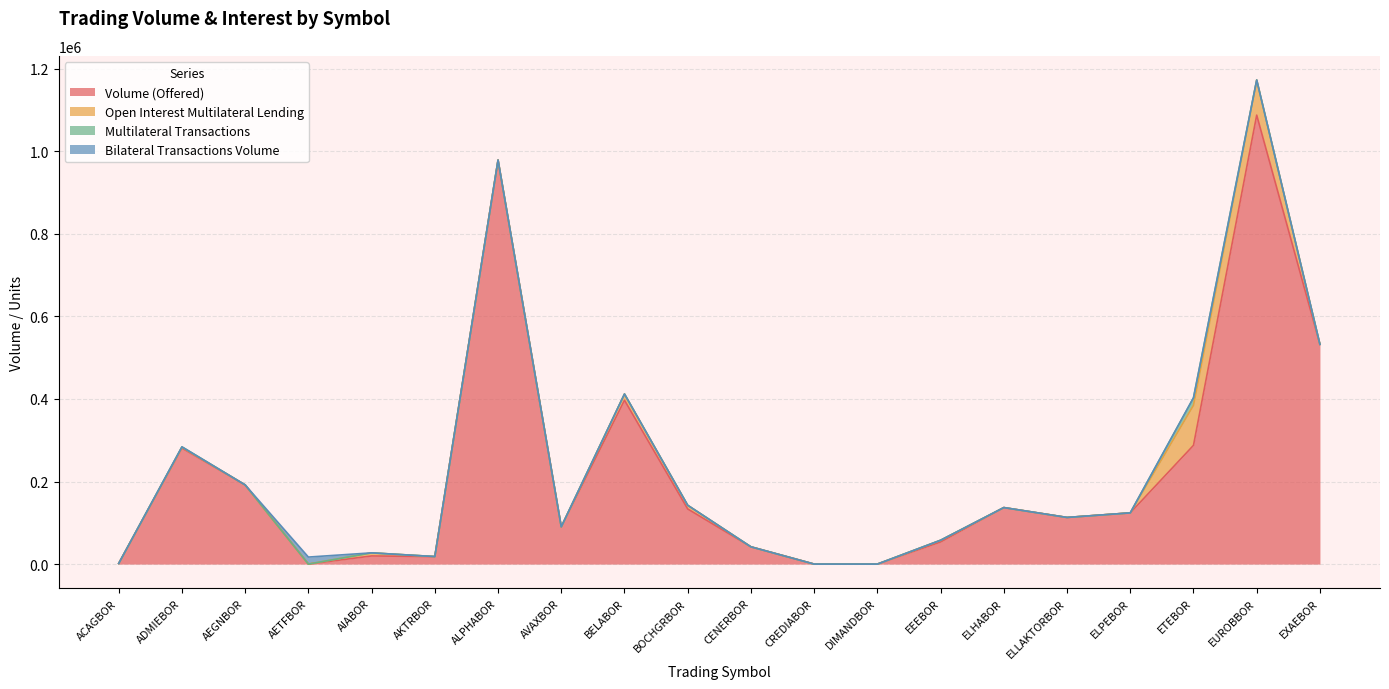

At how many categories does at least one series exceed 34985?

14